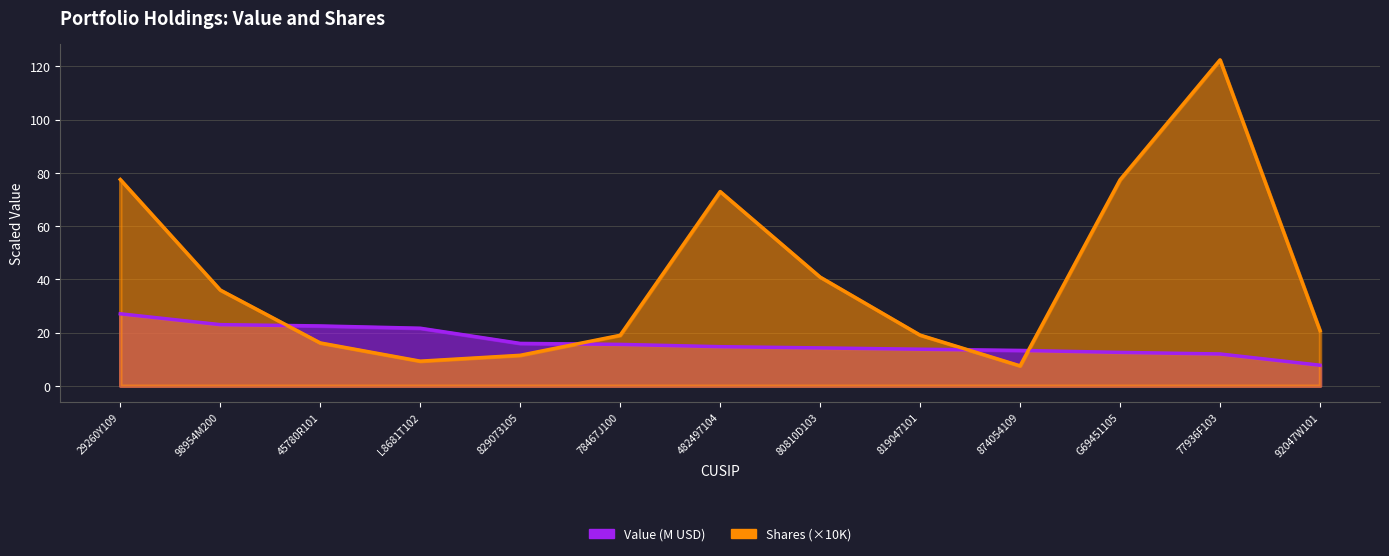

Reading left to right, extract all data points from this chart.

Value: 29260Y109=27.0	98954M200=23.0	45780R101=22.5	L8681T102=21.6	829073105=15.9	78467J100=15.5	482497104=14.7	80810D103=14.2	819047101=13.7	874054109=13.3	G69451105=12.5	77936F103=11.9	92047W101=7.7
Shares or principal amount: 29260Y109=77.5	98954M200=36.0	45780R101=16.1	L8681T102=9.2	829073105=11.4	78467J100=19.0	482497104=73.0	80810D103=40.8	819047101=19.0	874054109=7.5	G69451105=77.4	77936F103=122.4	92047W101=20.7